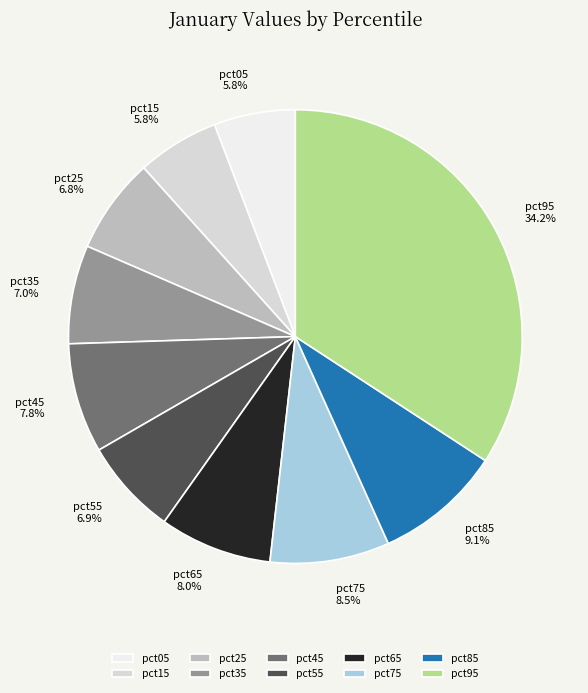

Count the number of slices in the pie.

10